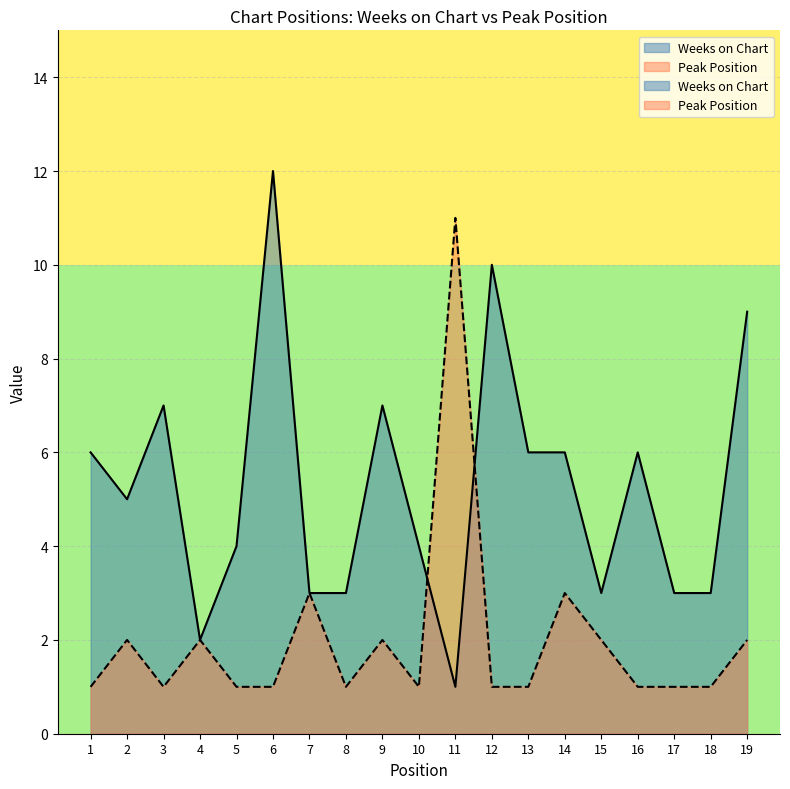

The Peak Position series shows 7 at 11. True or false?

False